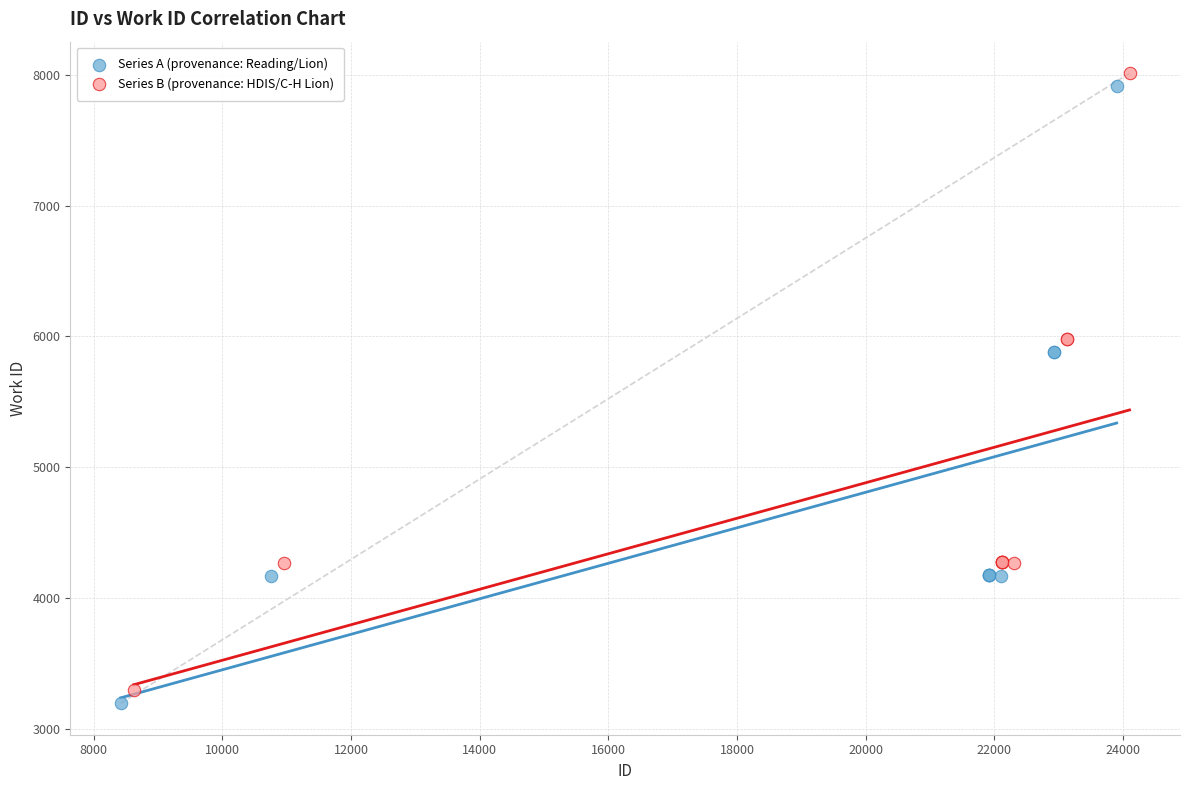

What are all the series names shown in the legend?

Series A (provenance: Reading/Lion), Series B (provenance: HDIS/C-H Lion)